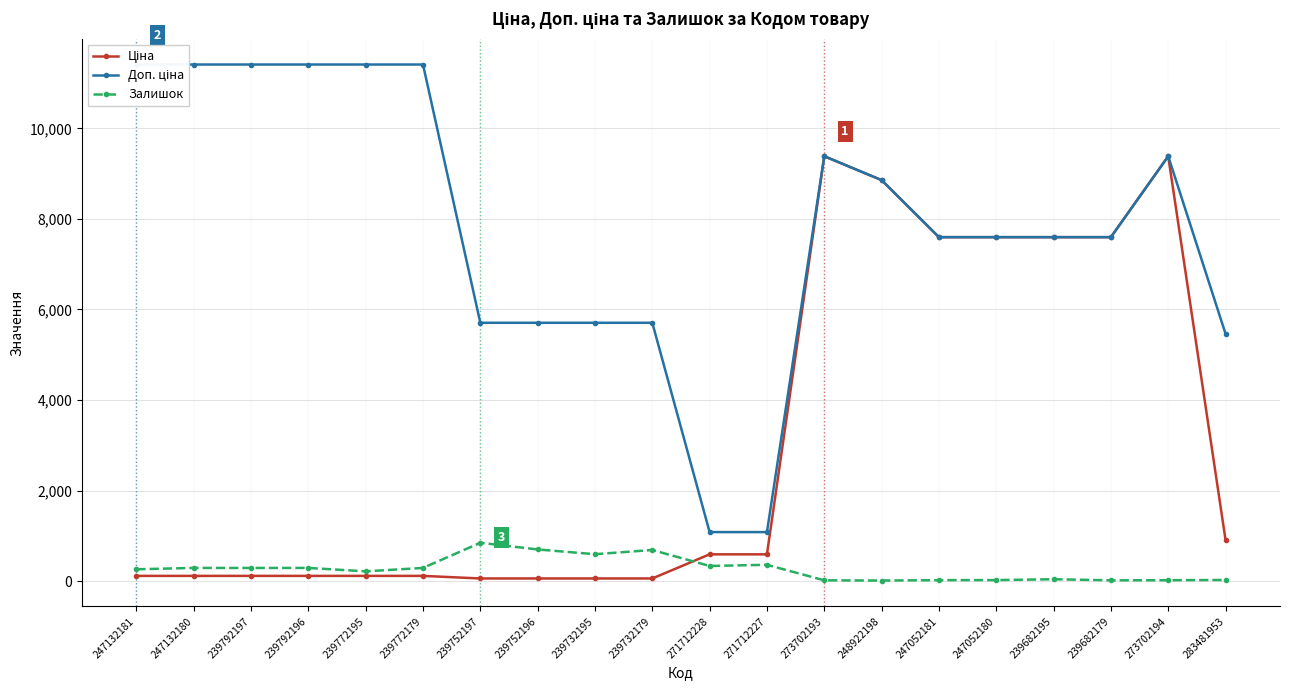

True or false: Залишок and Доп. ціна cross at least once.

False